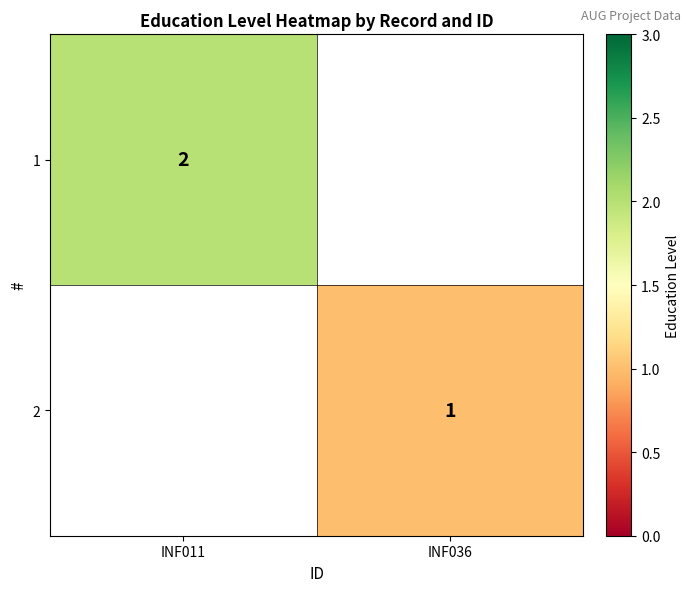

Is it true that 1 equals 3 at INF011?

False